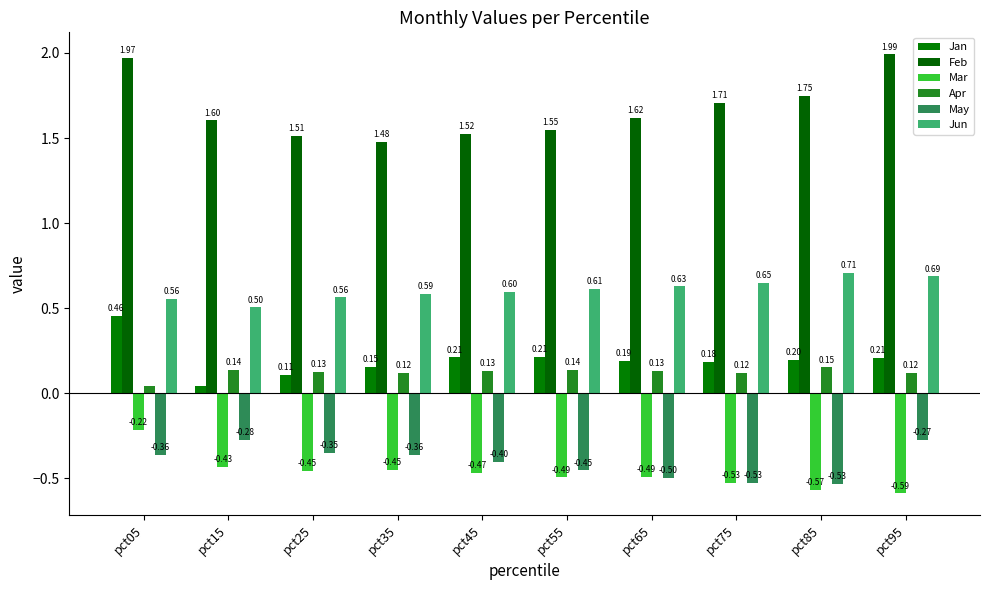

What is the sum of the Apr values at pct55 and pct15?

0.3